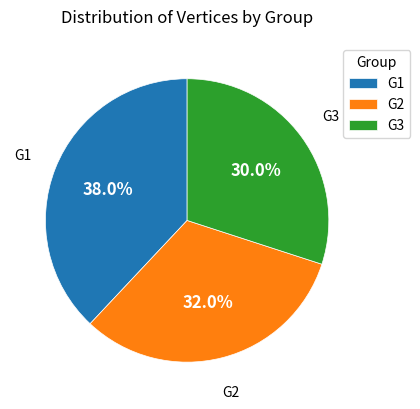

True or false: G1 accounts for 50% of the total.

False